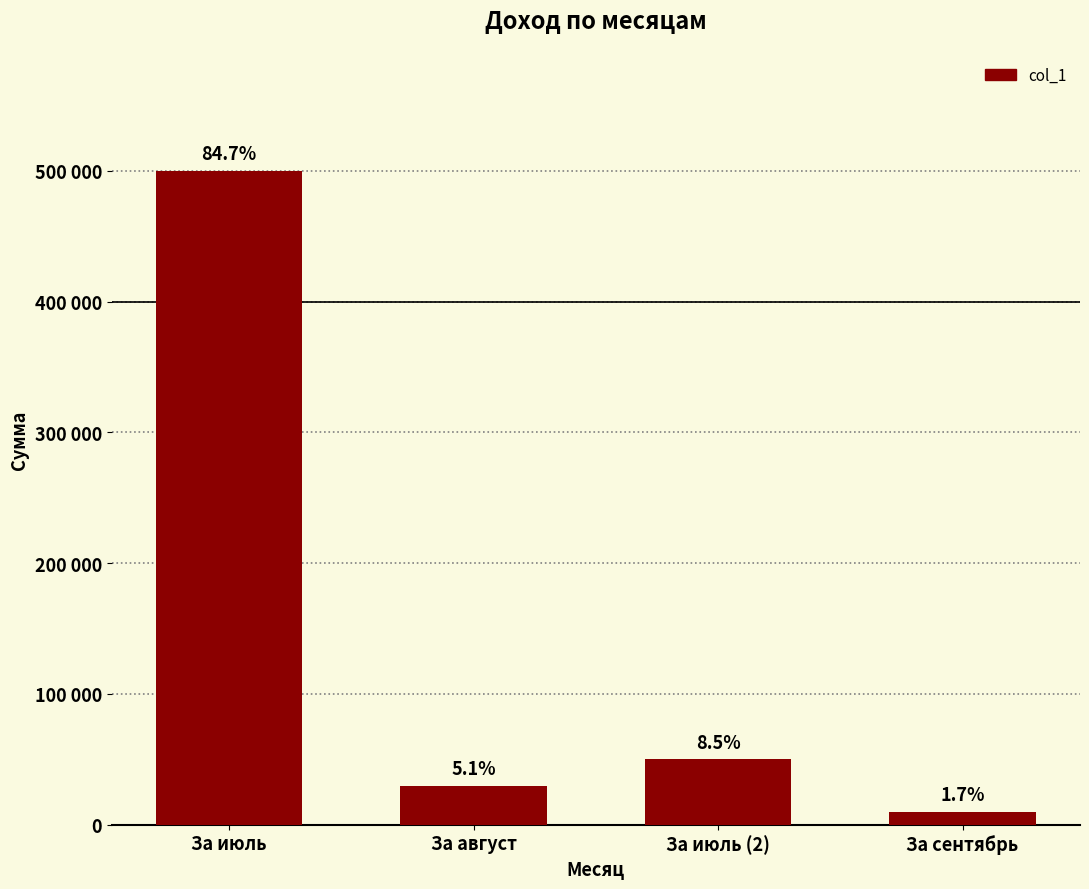

Are the bars grouped side by side (vs. stacked)?

No